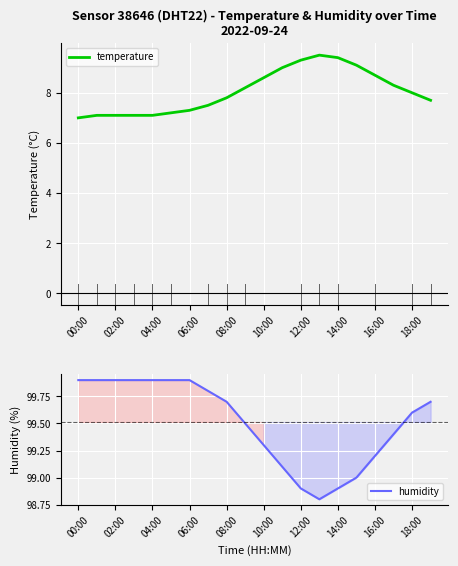

What position from the right is 19?

1